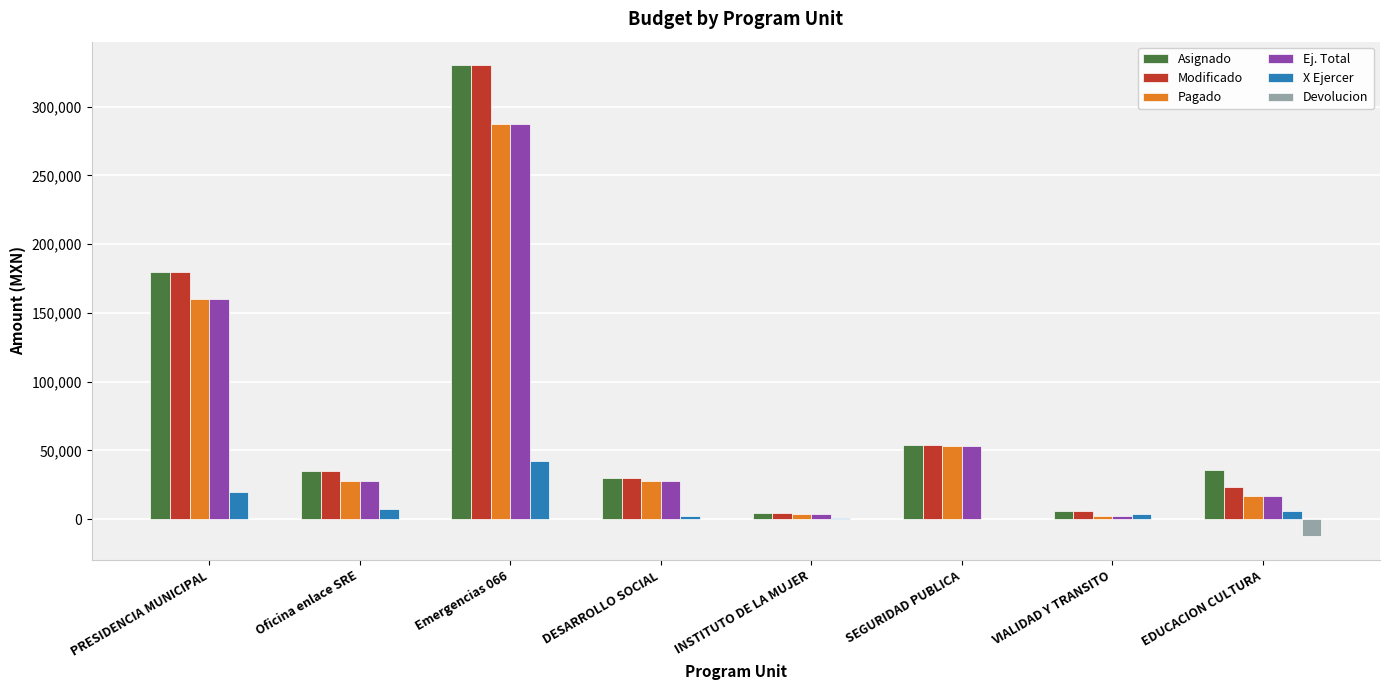

How many groups of bars are there?

8